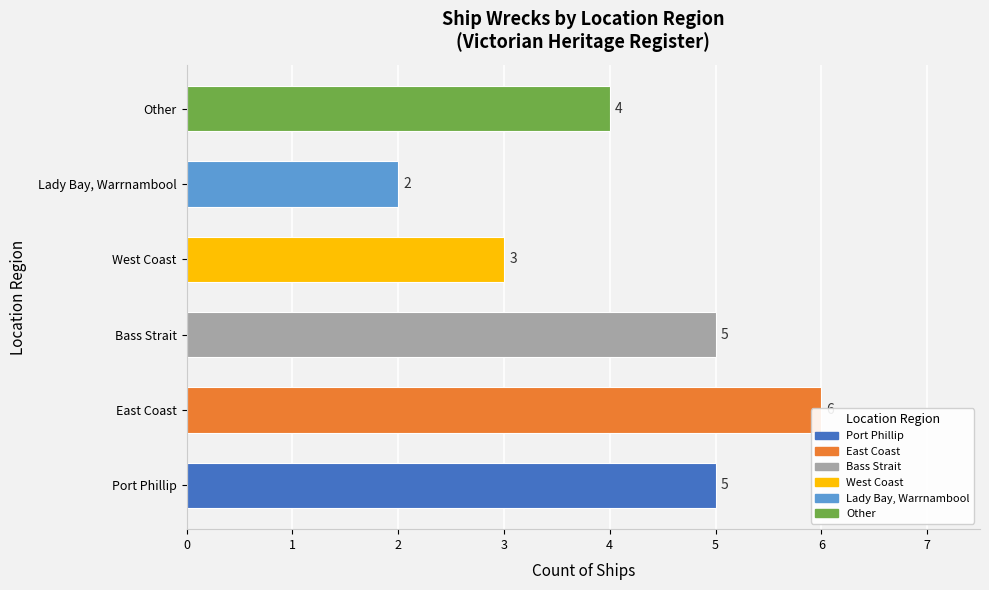

Does the chart contain stacked bars?

No